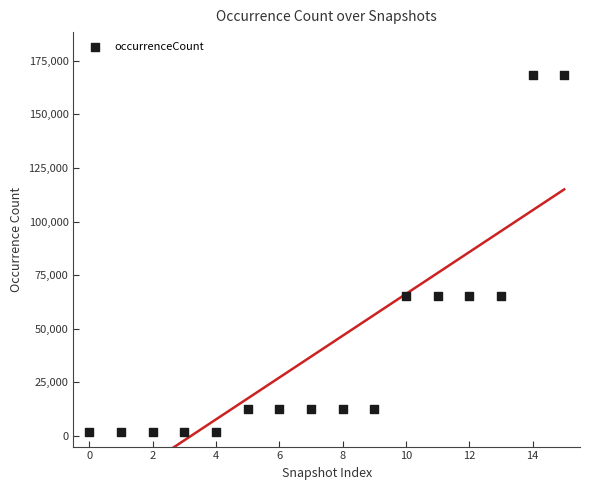

What is the range of Y values (max minus min)?

166503